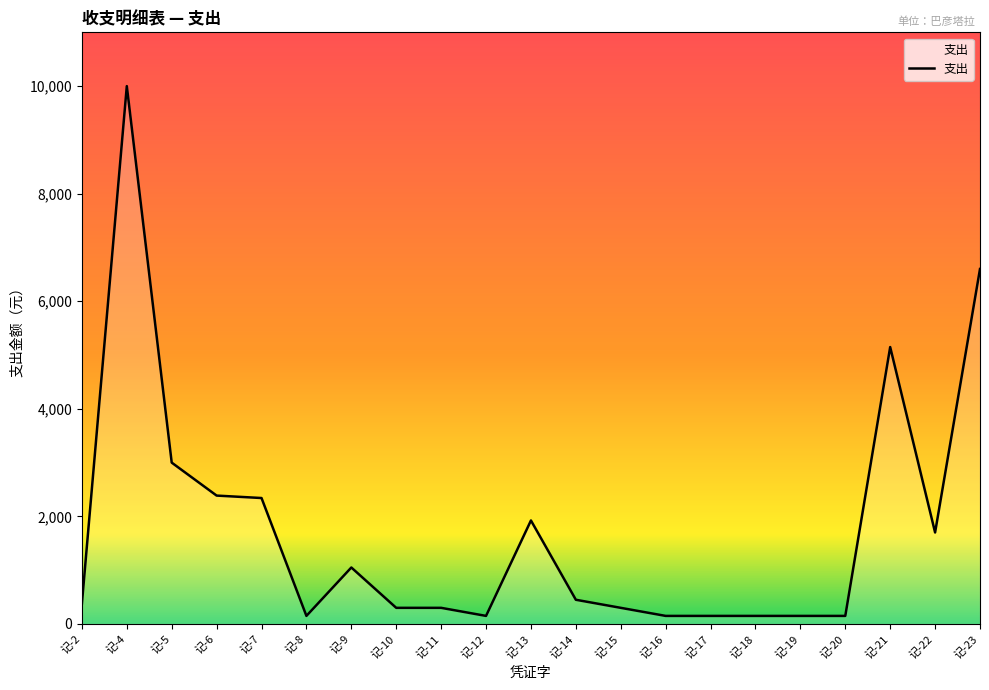

Which has a higher value, 记-14 or 记-5?

记-5